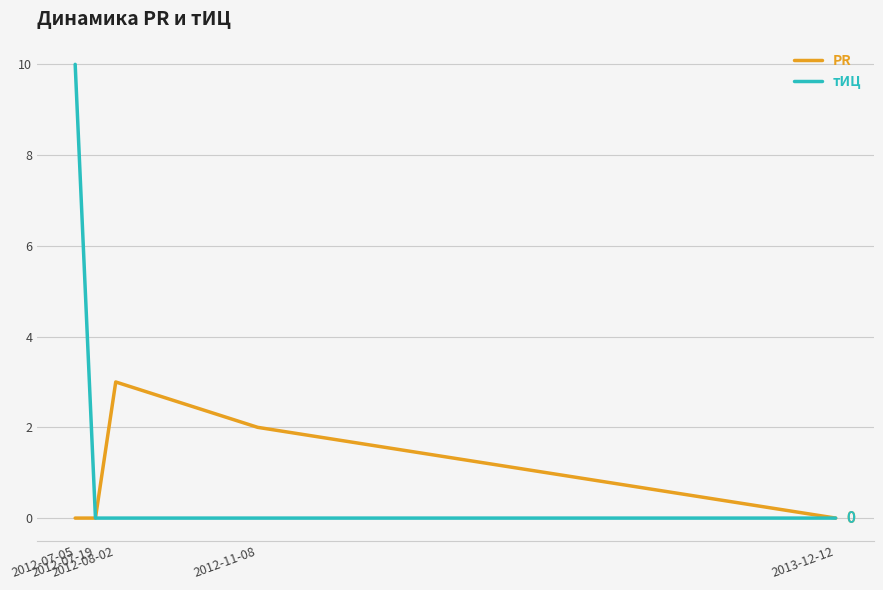

True or false: PR has a value of 2 at 2012-11-08.

True